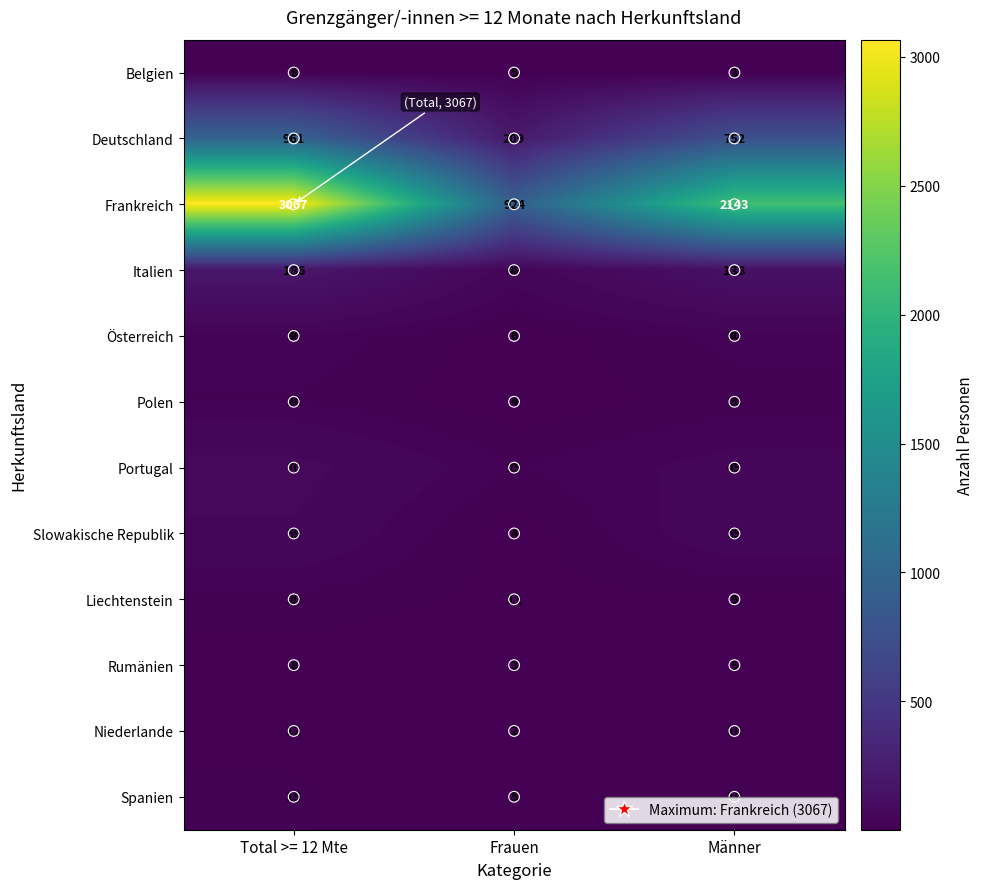

What is the difference between the maximum and minimum values in the Liechtenstein series?

11